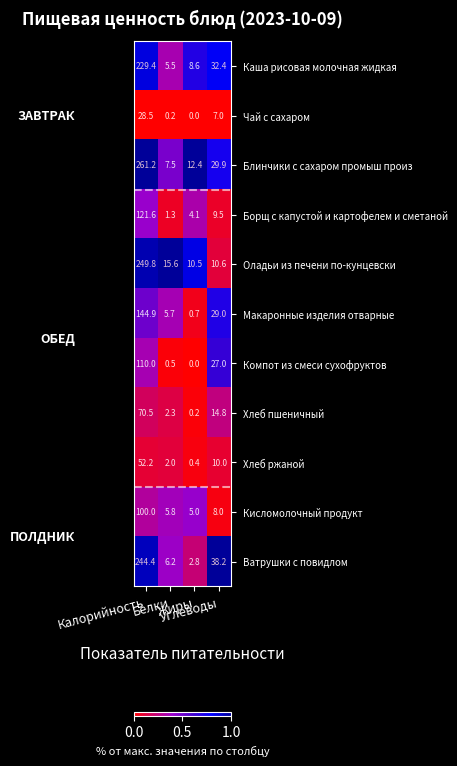

What is the difference between the maximum and minimum values in the Макаронные изделия отварные series?

144.2